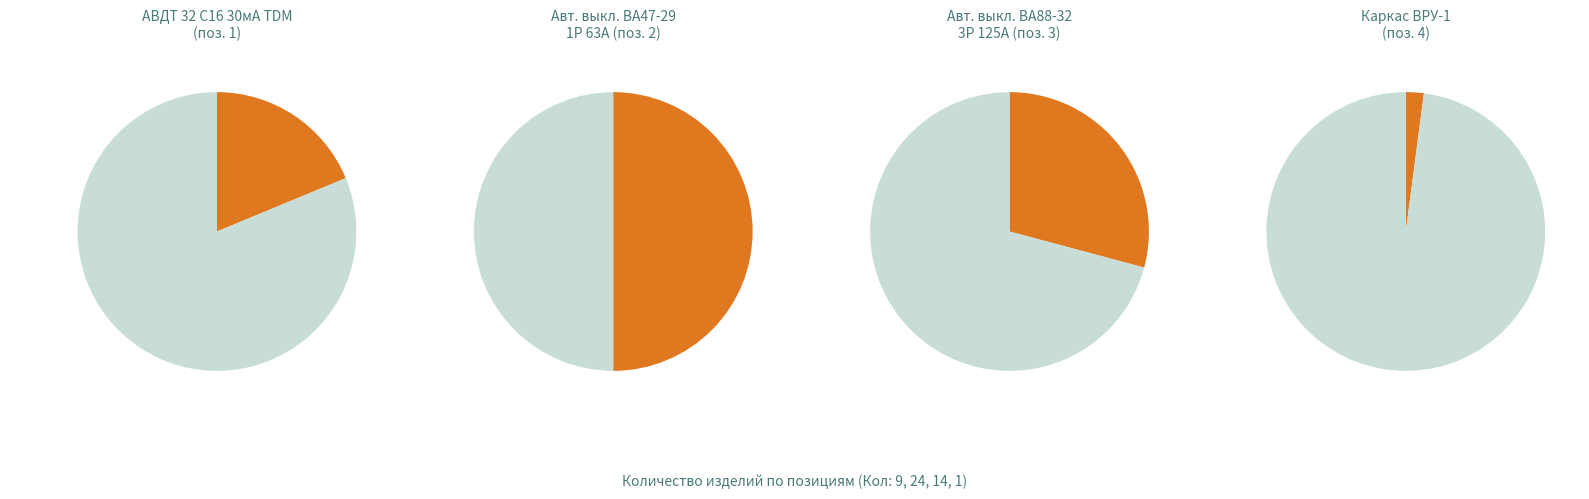

Between 3 and 2, which is larger?

2